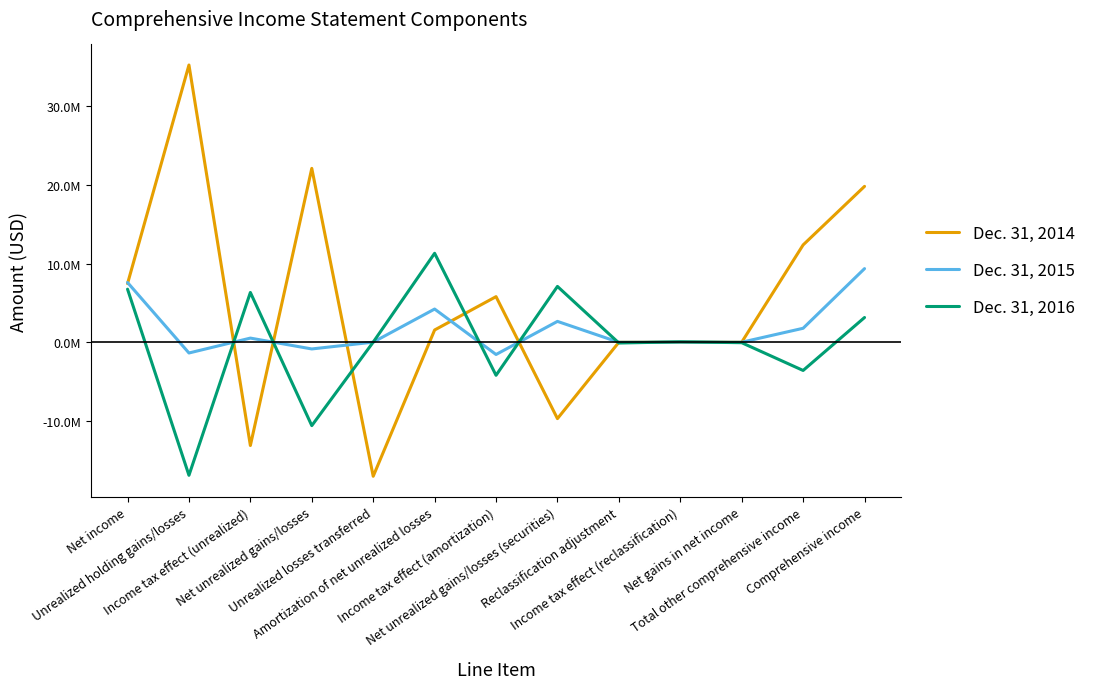

True or false: Dec. 31, 2014 has more than 1 interior local peaks.

True